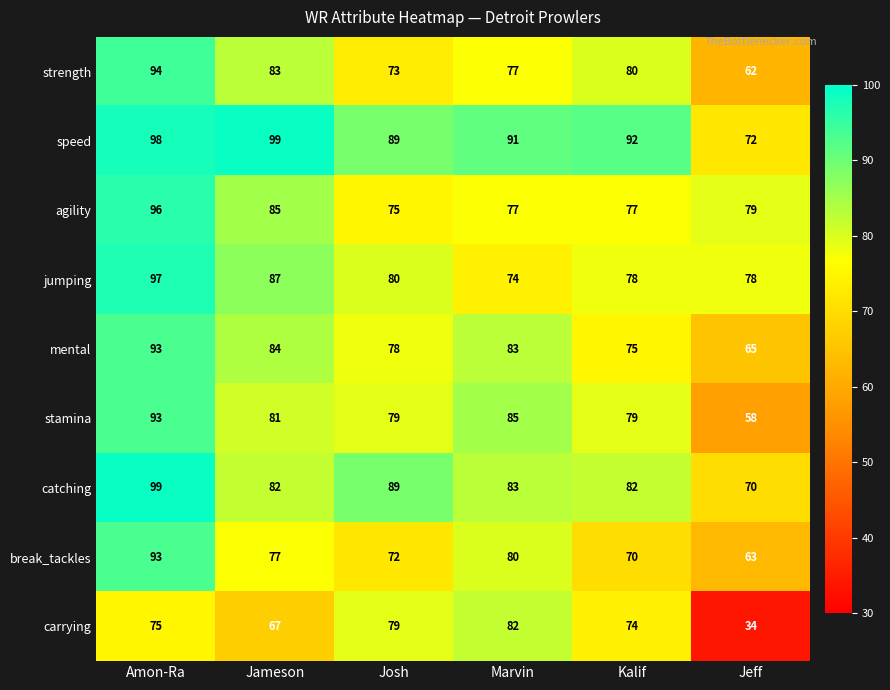

Where is agility nearest to the value 85?

Jameson